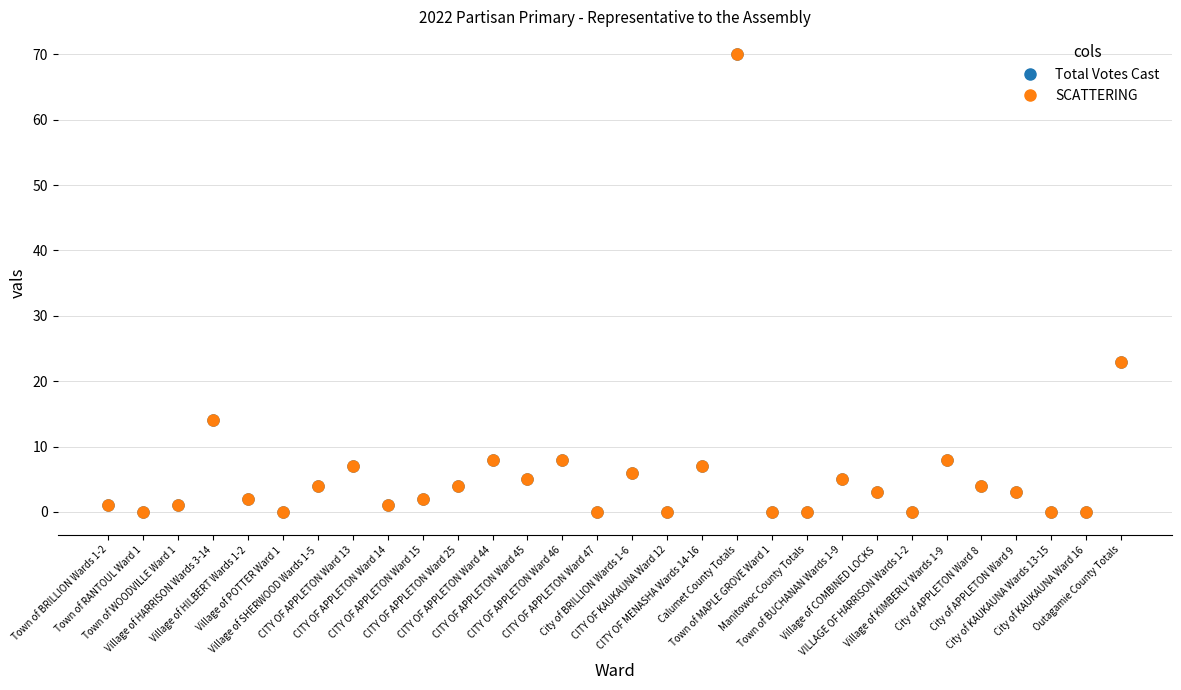

Is this an area chart (filled region under the line)?

No